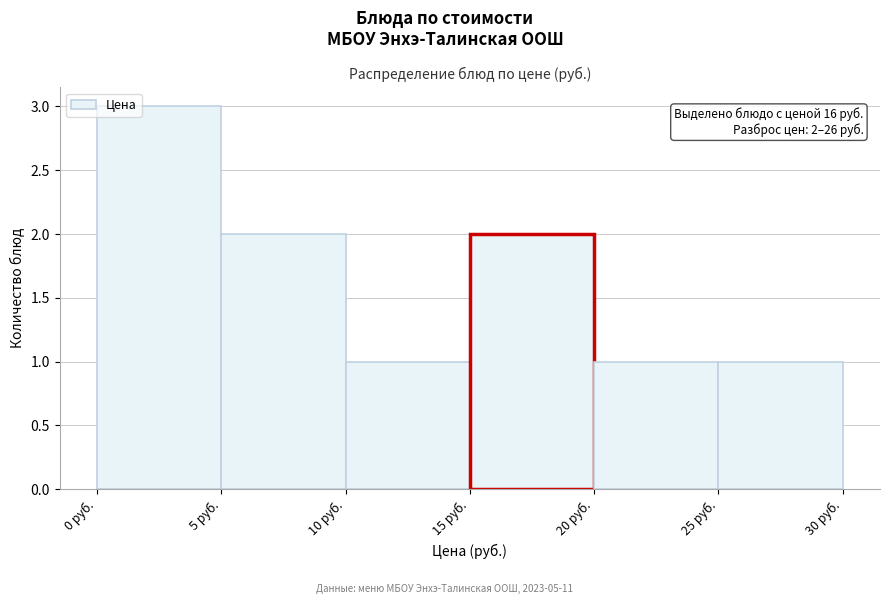

Which range on the x-axis has the tallest bar?

0 to 5